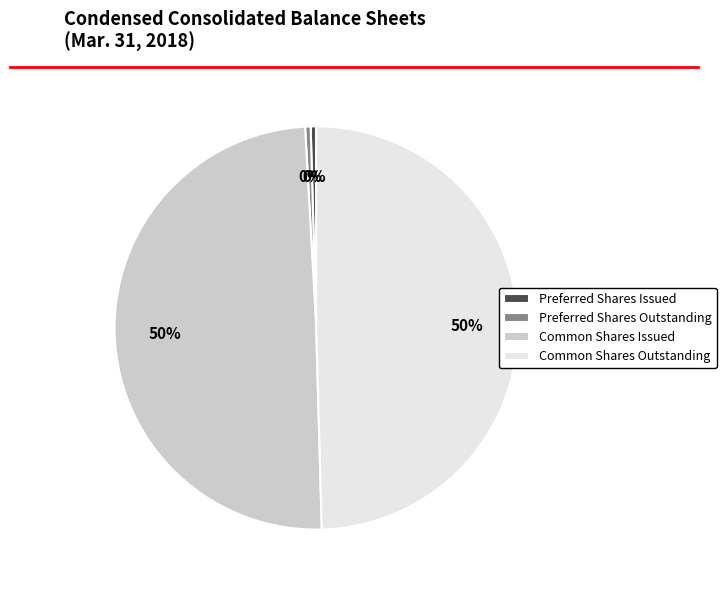

To the nearest percent, what is the average slice percentage?

25%